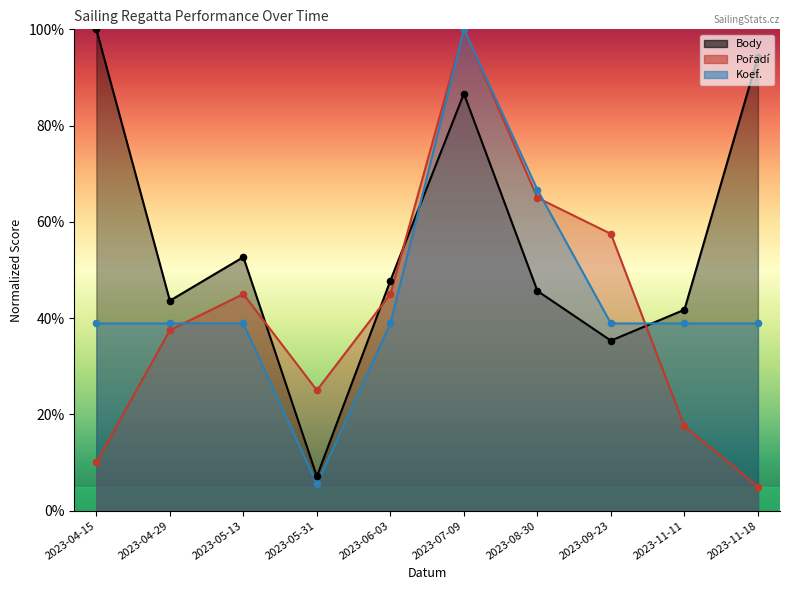

Which series has the largest Y range (max minus min)?

Pořadí